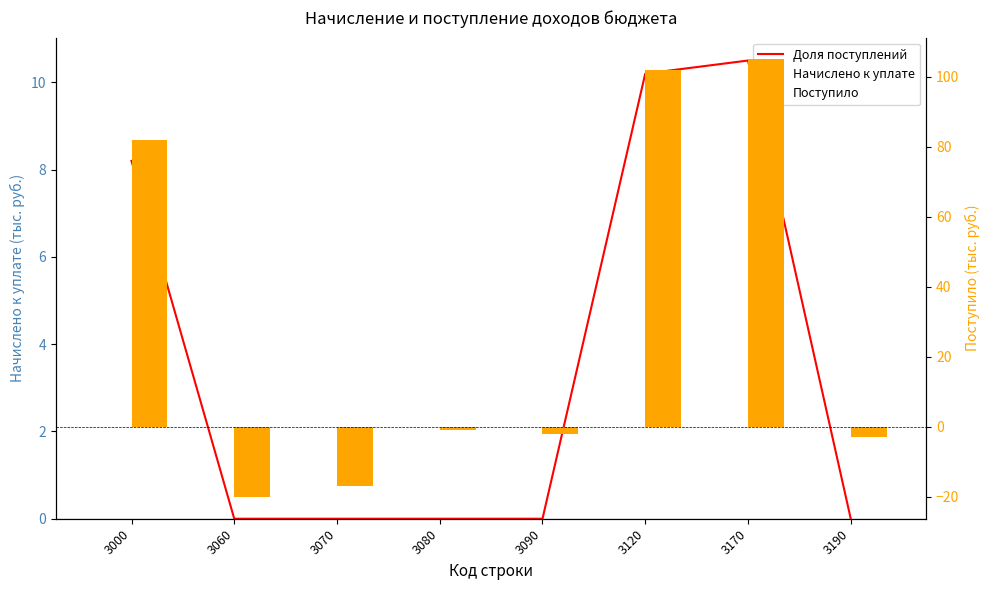

What is the average value of the Доля поступлений series?

3.6